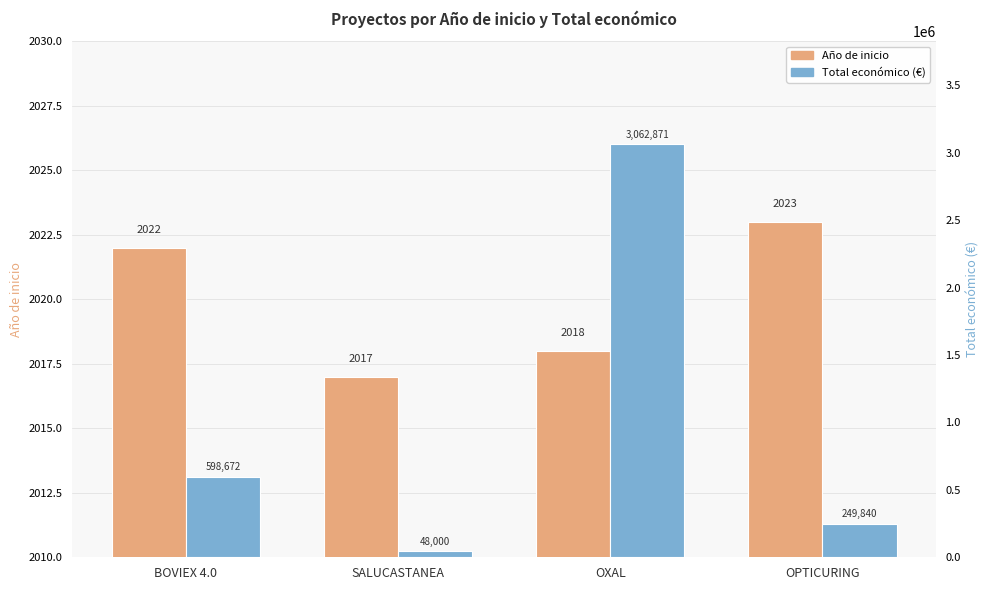

At OPTICURING, list the series in order from smallest to largest.

Año de inicio, Total económico (€)